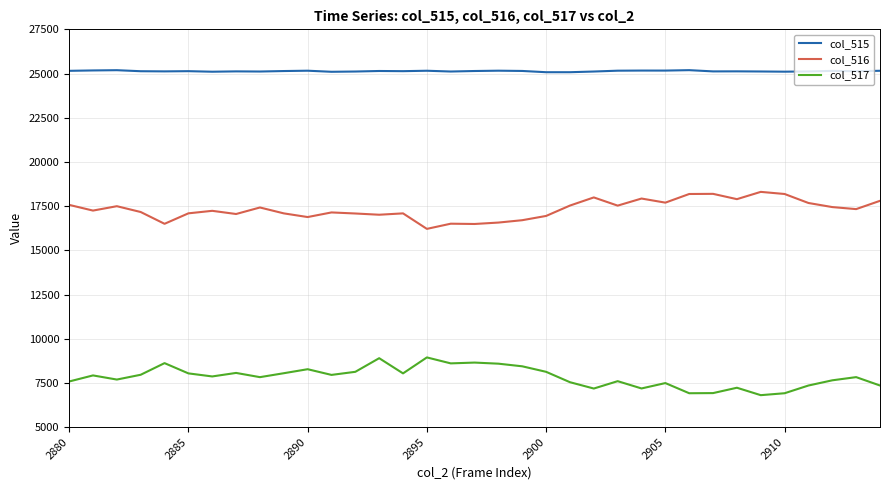

What is the difference between the second highest and minimum values in the col_515 series?

114